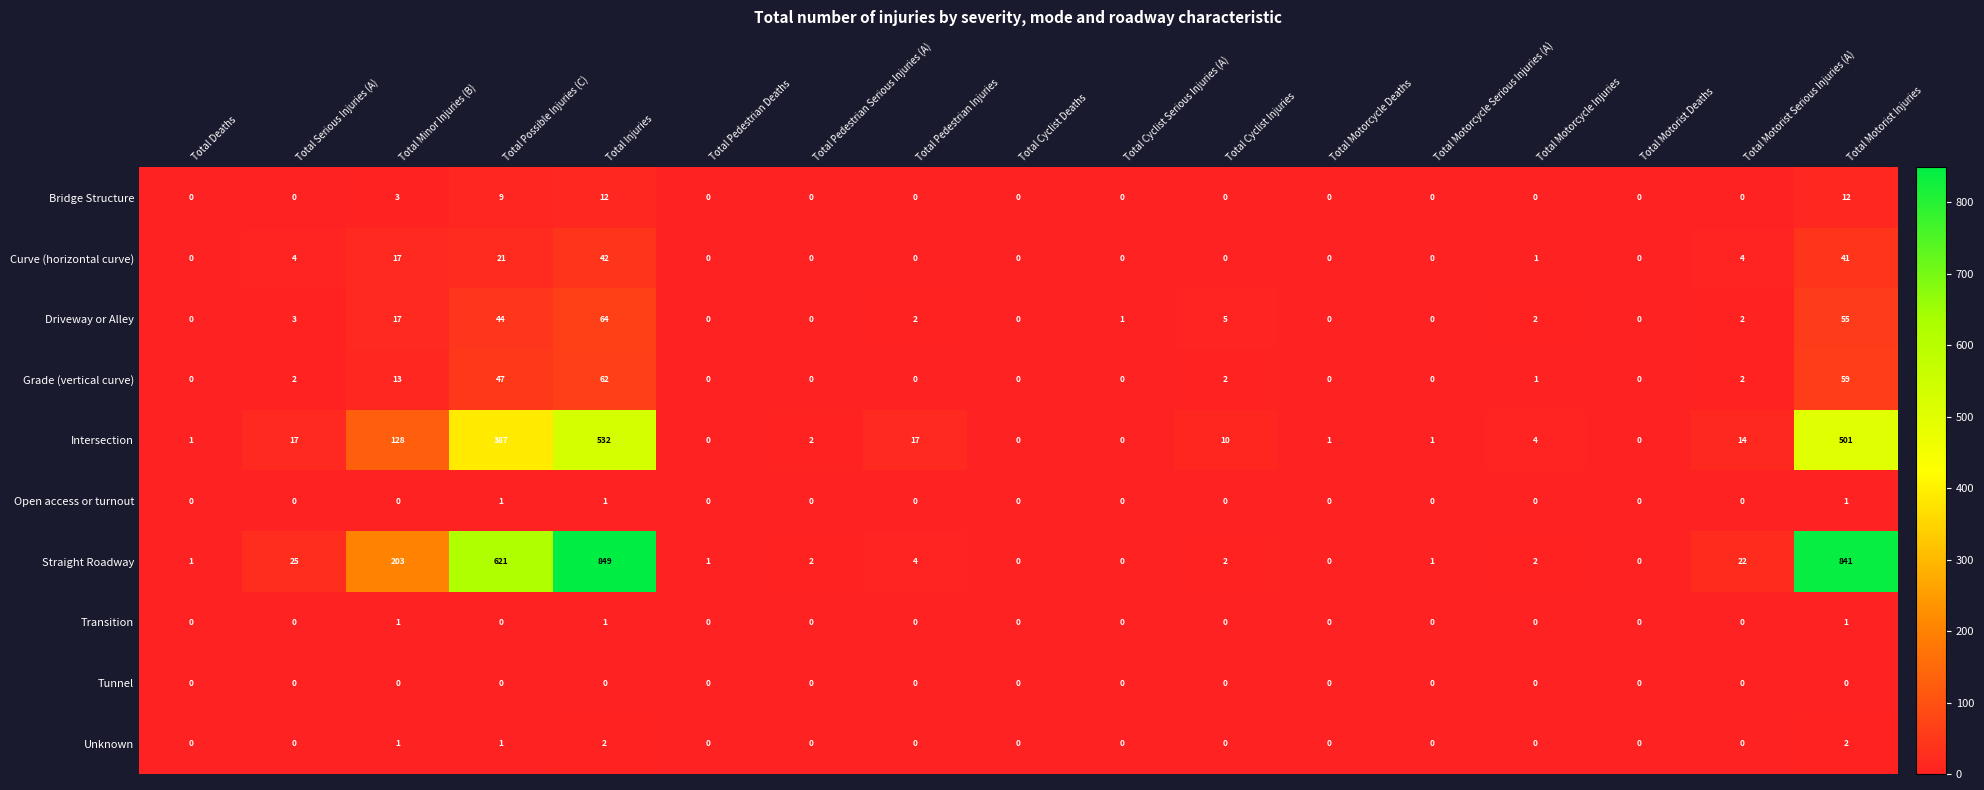

What is the sum of all Bridge Structure values?

36